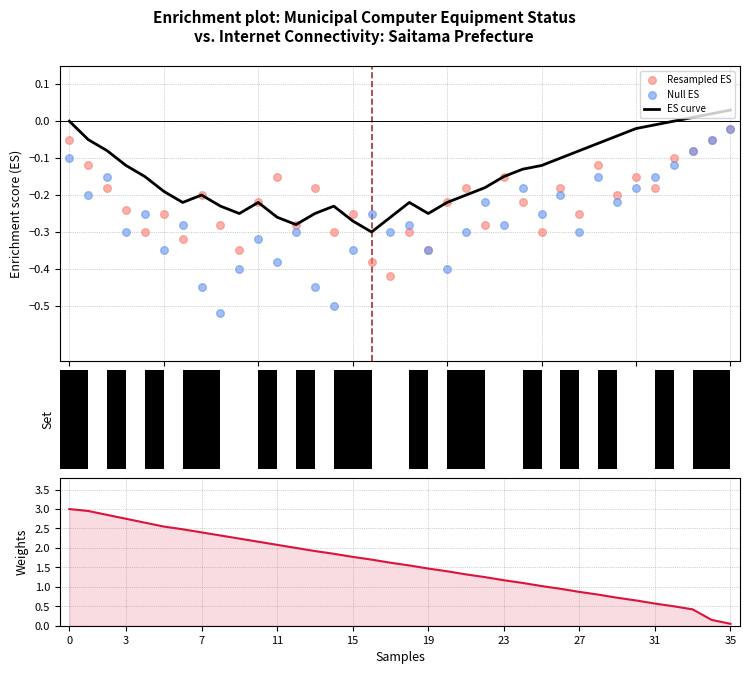

Which series reaches the minimum Y coordinate?

Null ES